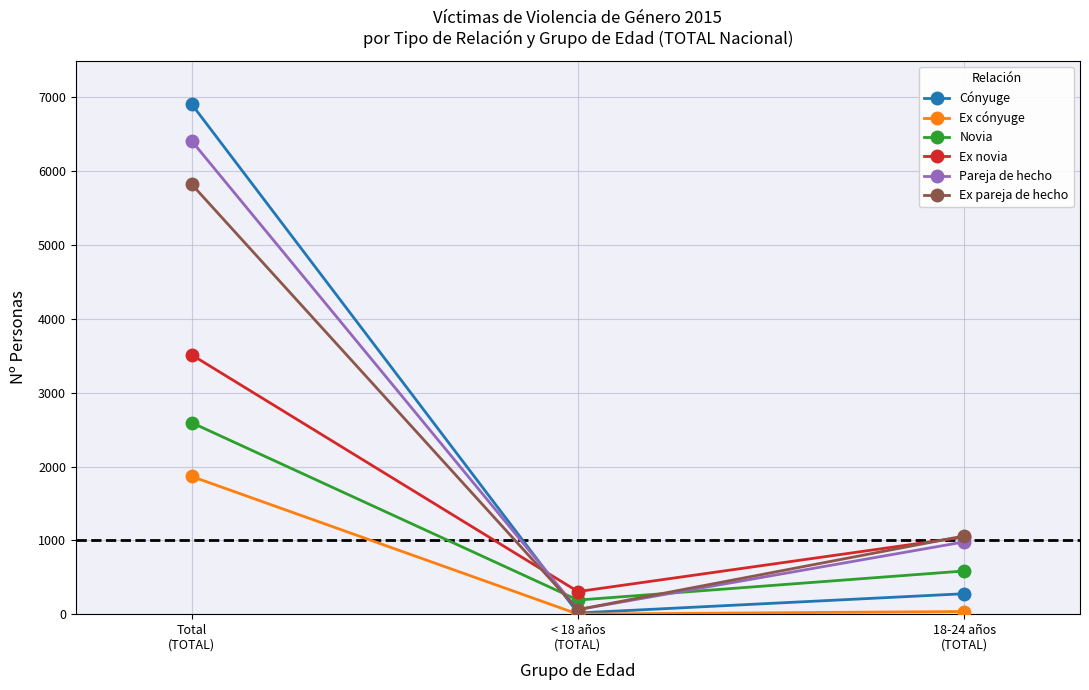

What is the sum of all Ex cónyuge values?

1903